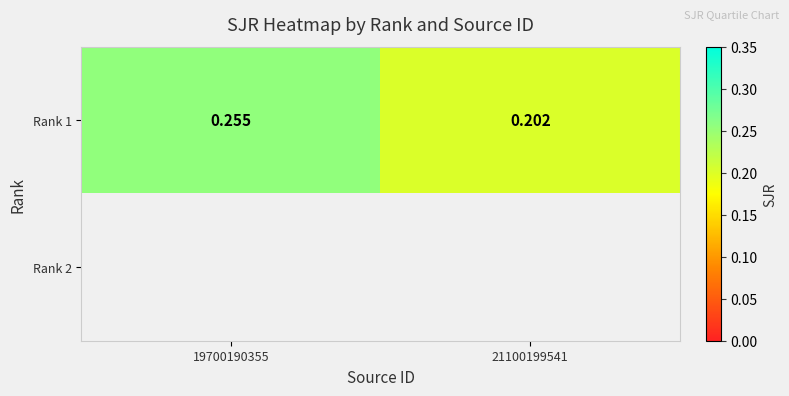

Is it true that Rank 1 equals 0.2 at 21100199541?

True